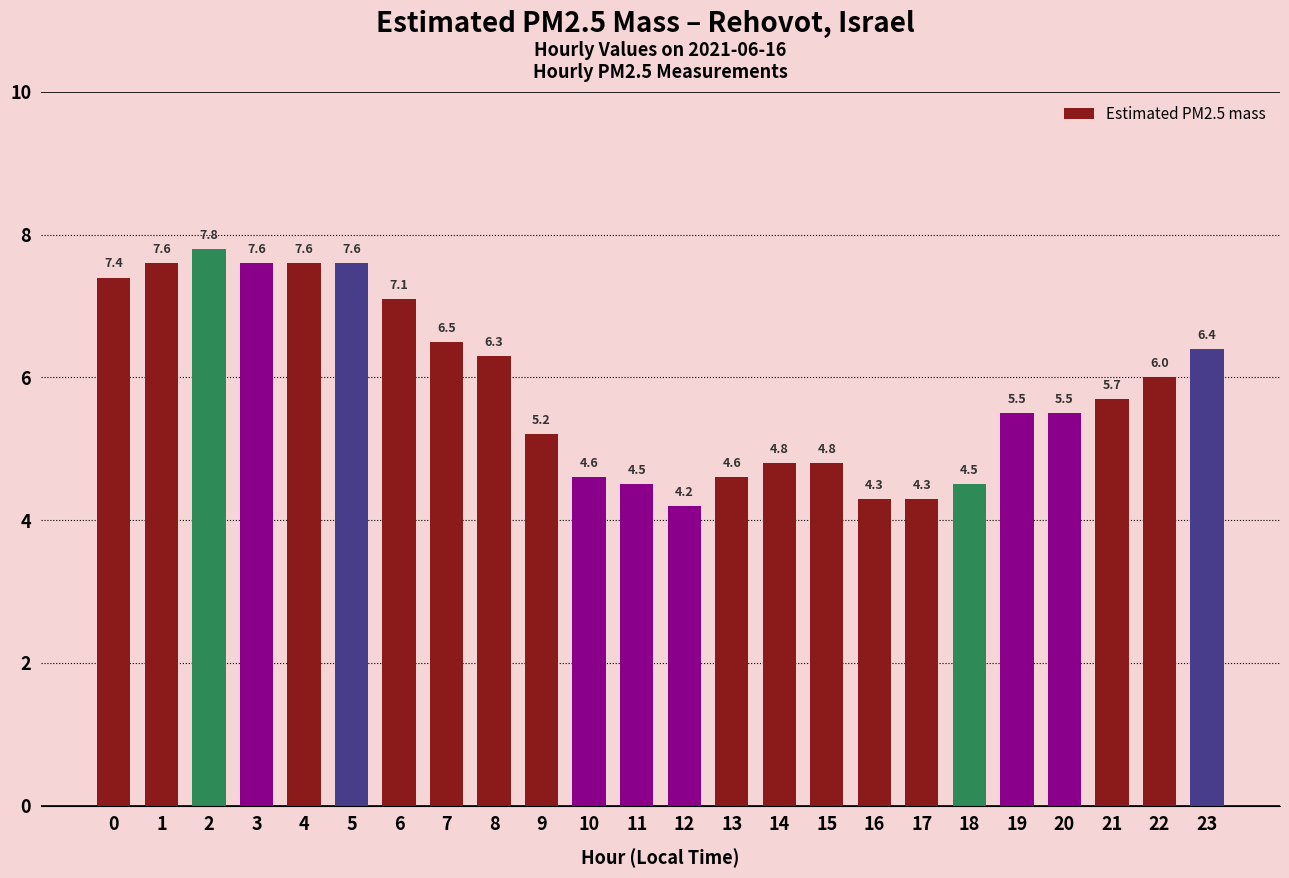

True or false: the data shows 2.4 at 7.

False